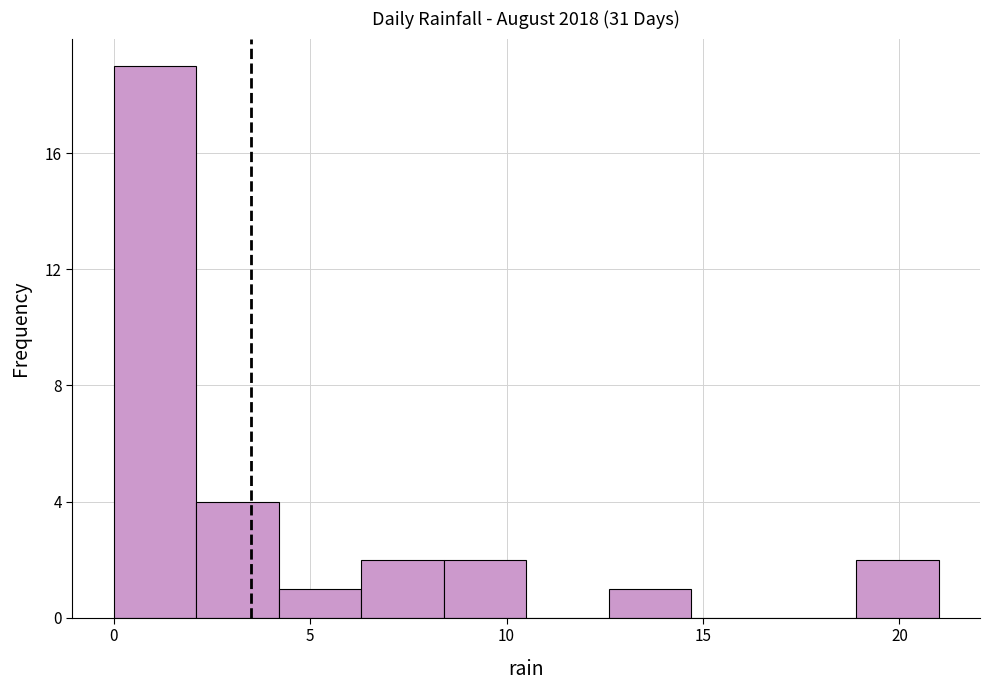

Reading left to right, list every bar in this chart as the range it spans on the x-axis followed by its height. Neither the bar edges nor the heights are printed on the chart, so give them approximately, as read against the axes.

0.0 to 2.1: 19
2.1 to 4.2: 4
4.2 to 6.3: 1
6.3 to 8.4: 2
8.4 to 10.5: 2
10.5 to 12.6: 0
12.6 to 14.7: 1
14.7 to 16.8: 0
16.8 to 18.9: 0
18.9 to 21.0: 2